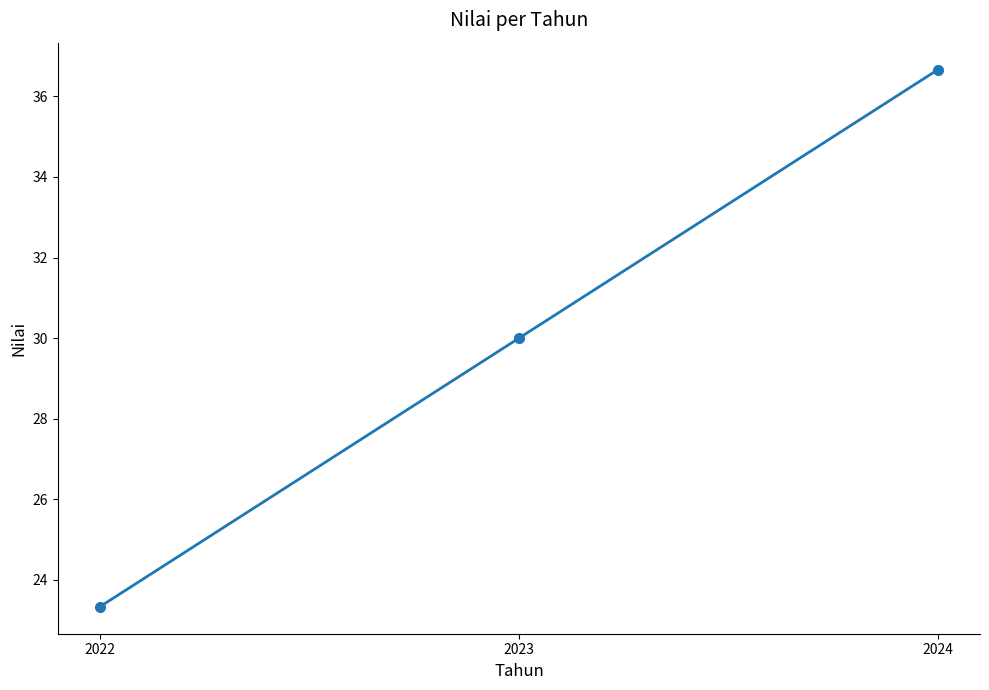

The chart shows a value of 30.0 at 2023. True or false?

True